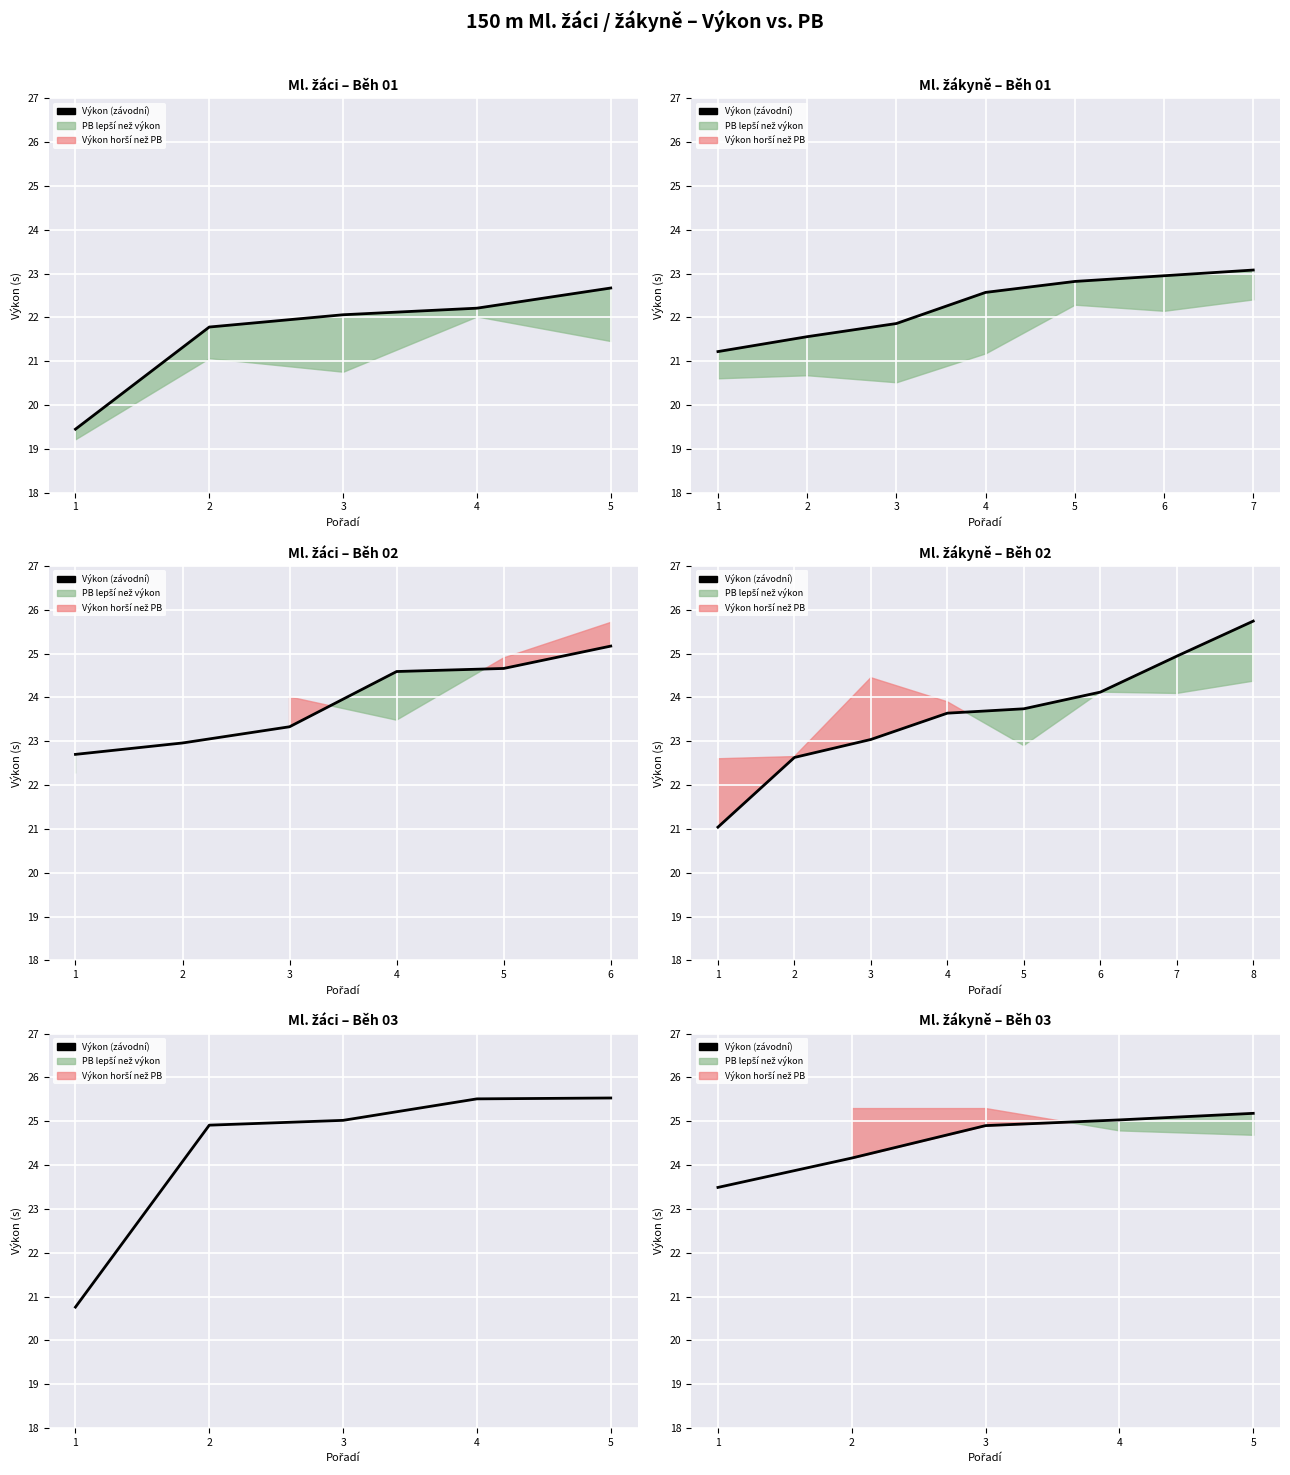

After their last crossing, which series has the higher values: Výkon (závodní) or PB?

Výkon (závodní)